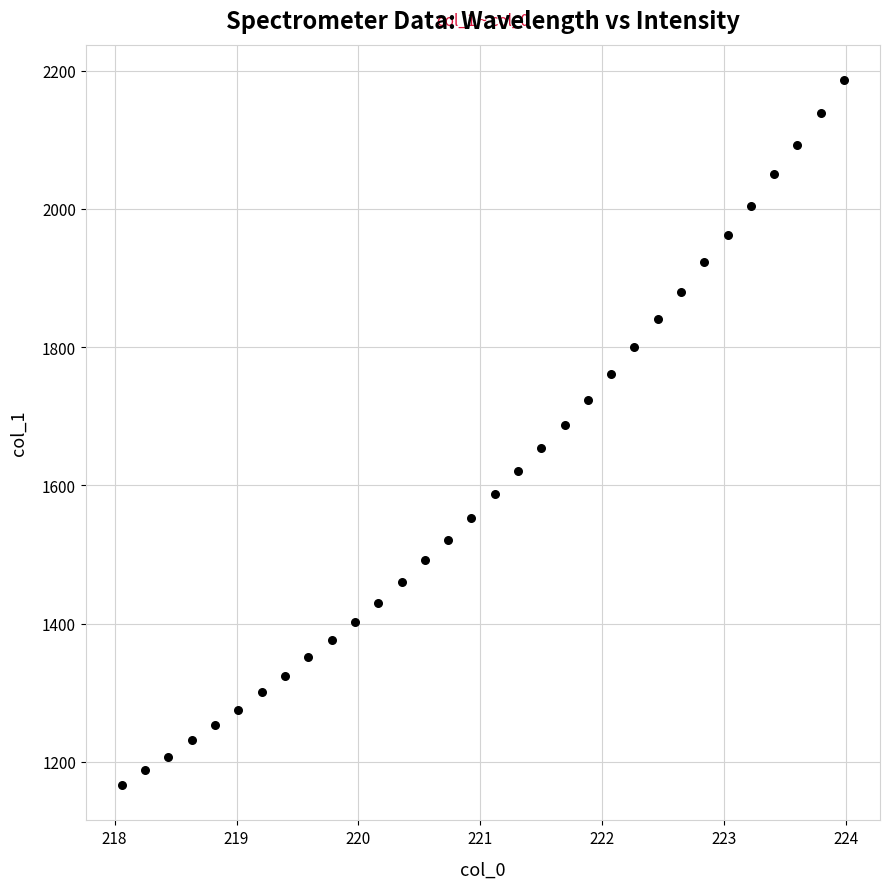

What is the range of Y values (max minus min)?

1020.5